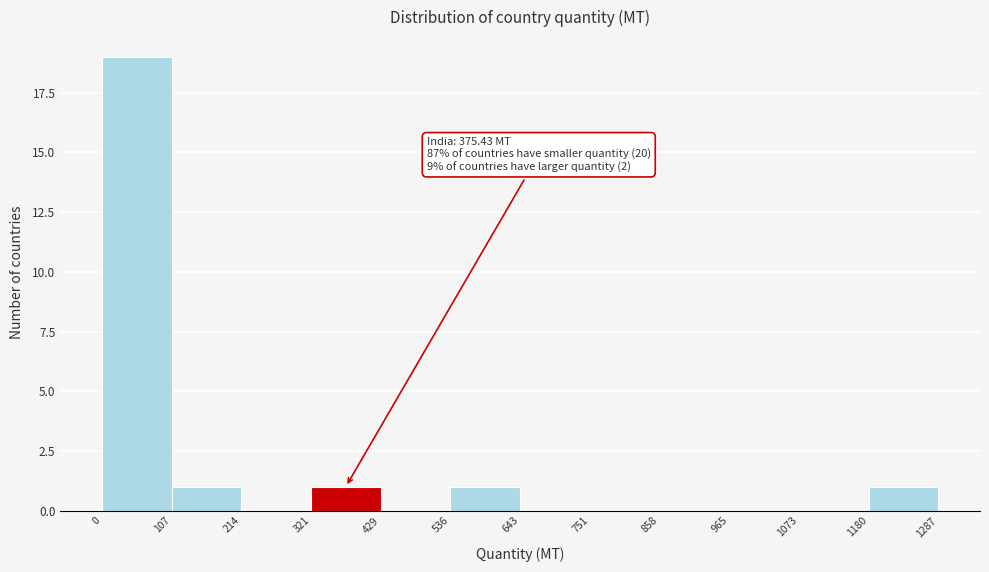

Over which range of the x-axis is the bar tallest?

0 to 107